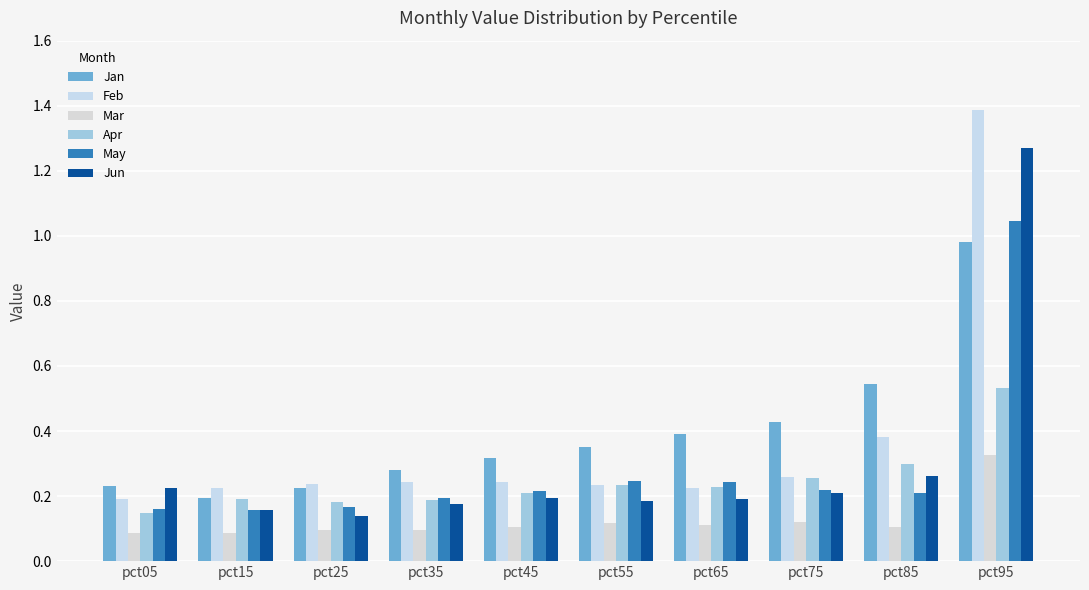

At which label does Jan reach its peak?

pct95